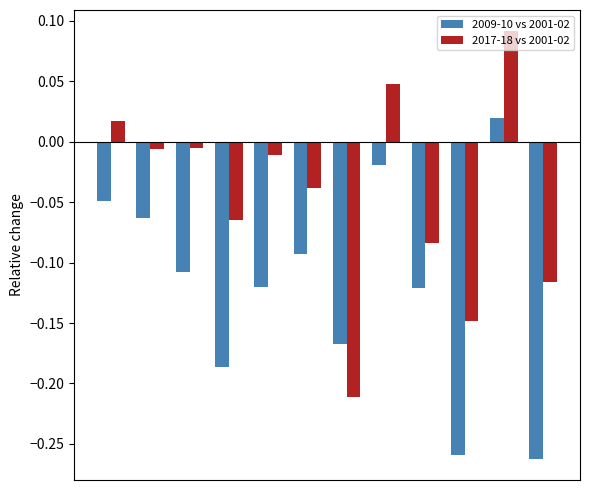

Which series has the largest range (max minus min)?

2017-18 vs 2001-02